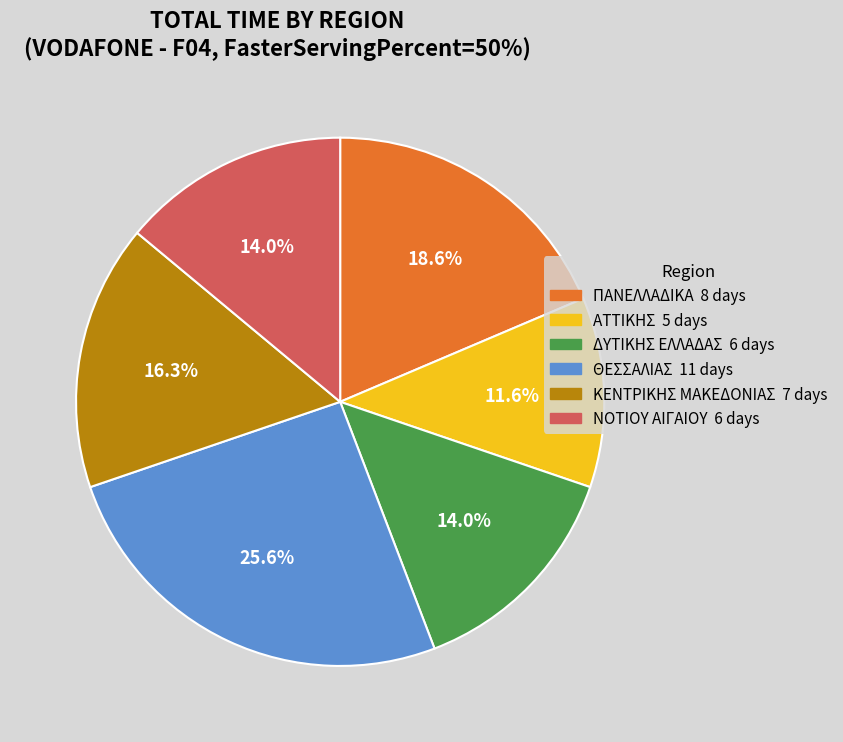

Is there a majority slice in this chart?

No